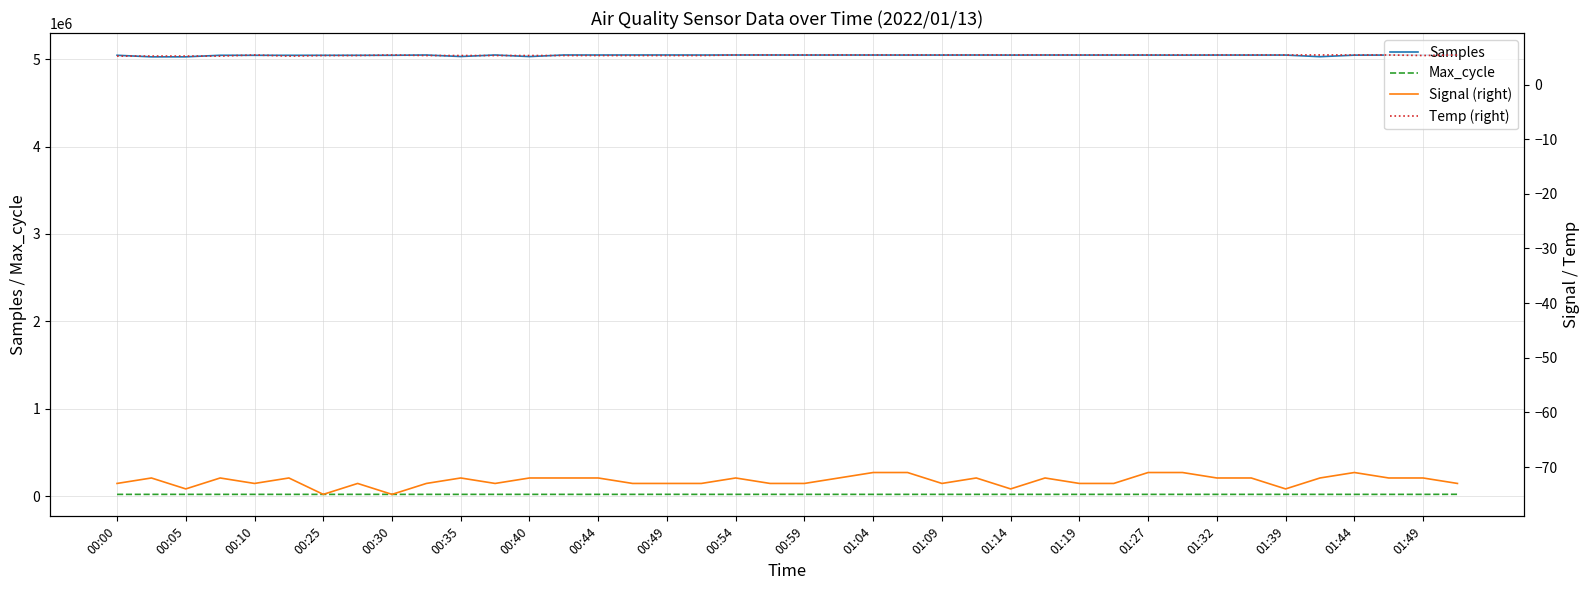

Does the chart display data point markers on the line(s)?

No